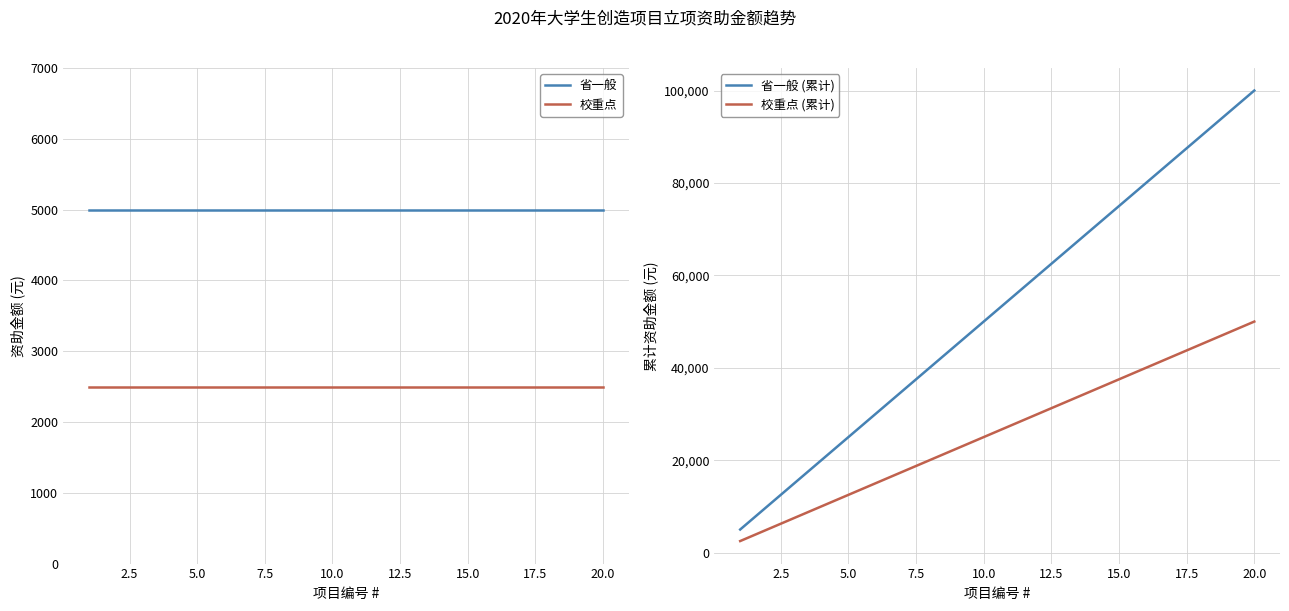

True or false: 省一般 and 校重点 cross at least once.

False